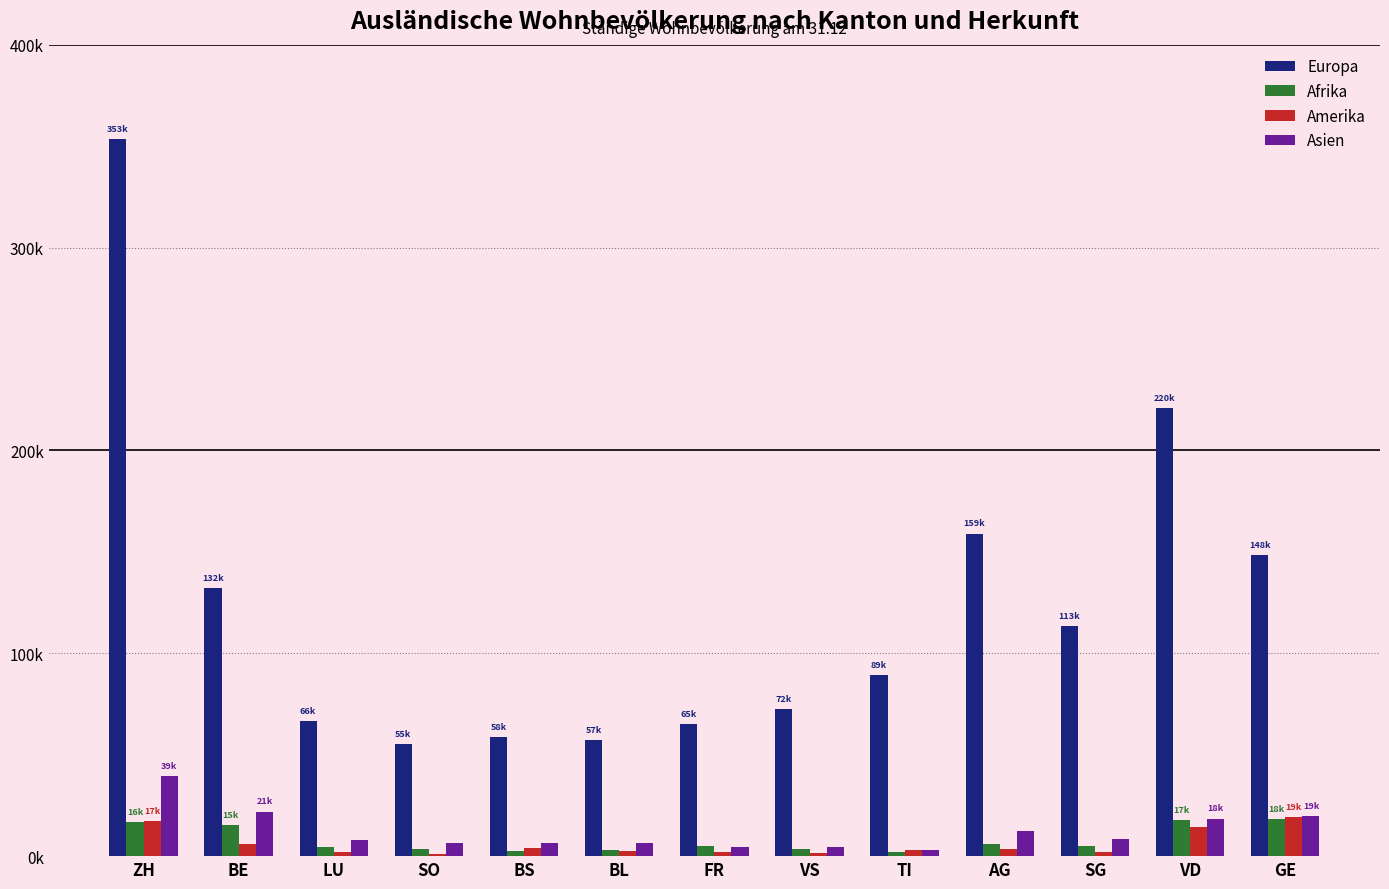

What are all the series names shown in the legend?

Europa, Afrika, Amerika, Asien